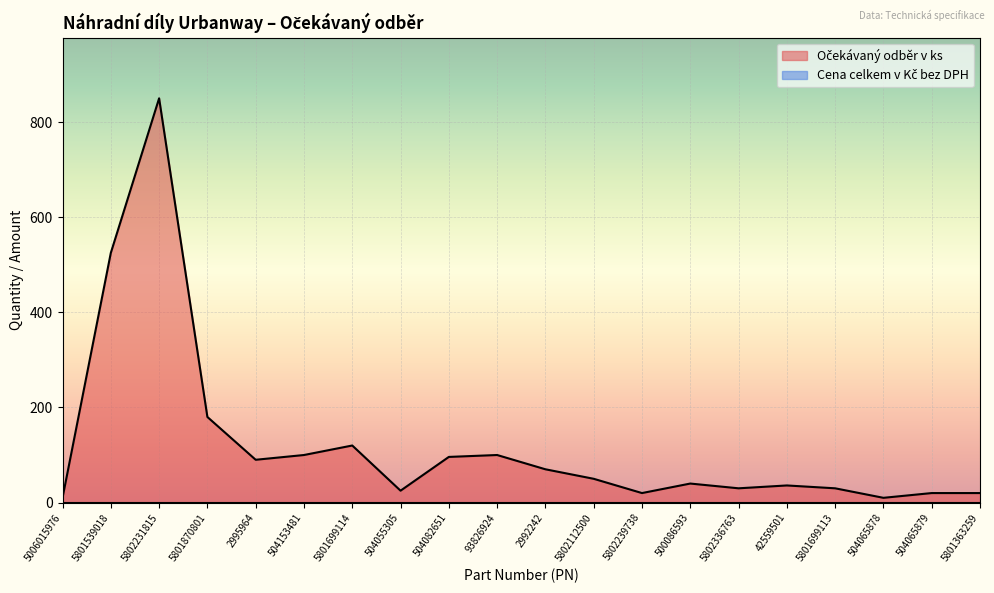

Which has a higher value, 504153481 or 5801539018?

5801539018